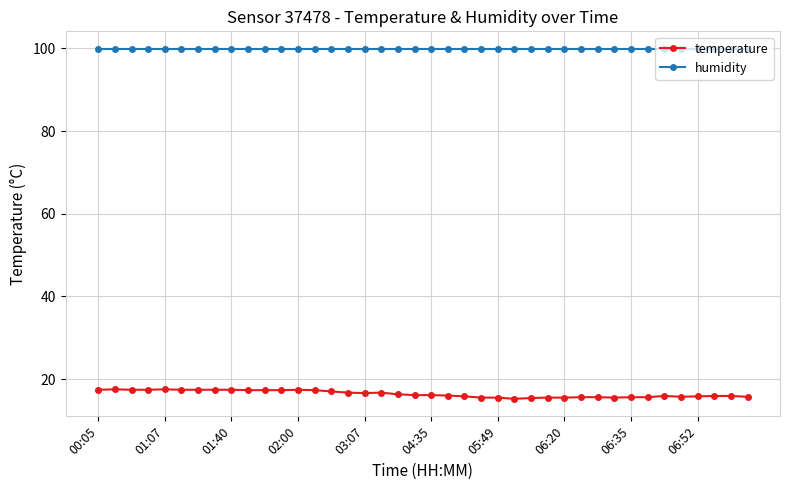

At how many categories does at least one series exceed 90?

40